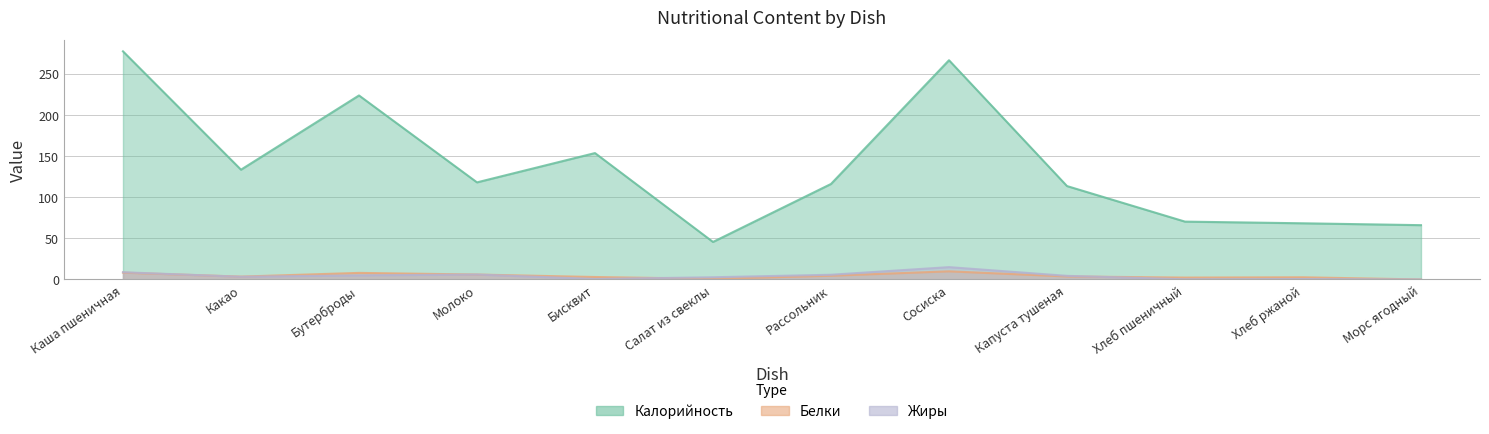

Reading left to right, extract all data points from this chart.

Калорийность: 277.2	133.4	223.6	118.0	153.6	45.6	116.1	266.4	113.5	70.3	68.3	66.0
Белки: 8.3	3.5	8.0	6.0	3.0	0.8	4.6	9.9	3.7	2.3	2.7	0.0
Жиры: 8.8	3.3	5.0	6.0	0.6	2.7	5.7	15.0	4.4	0.2	0.5	0.0